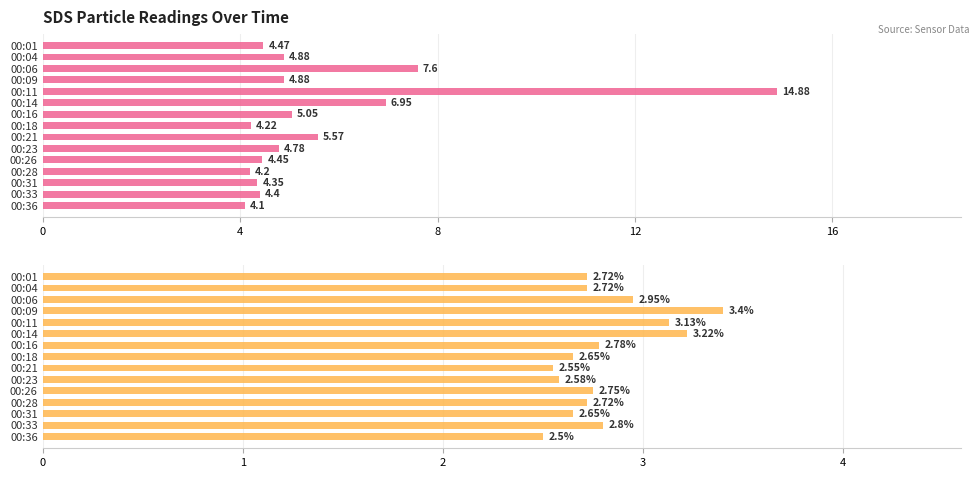

What is the average value of the SDS_P1 series?

5.7